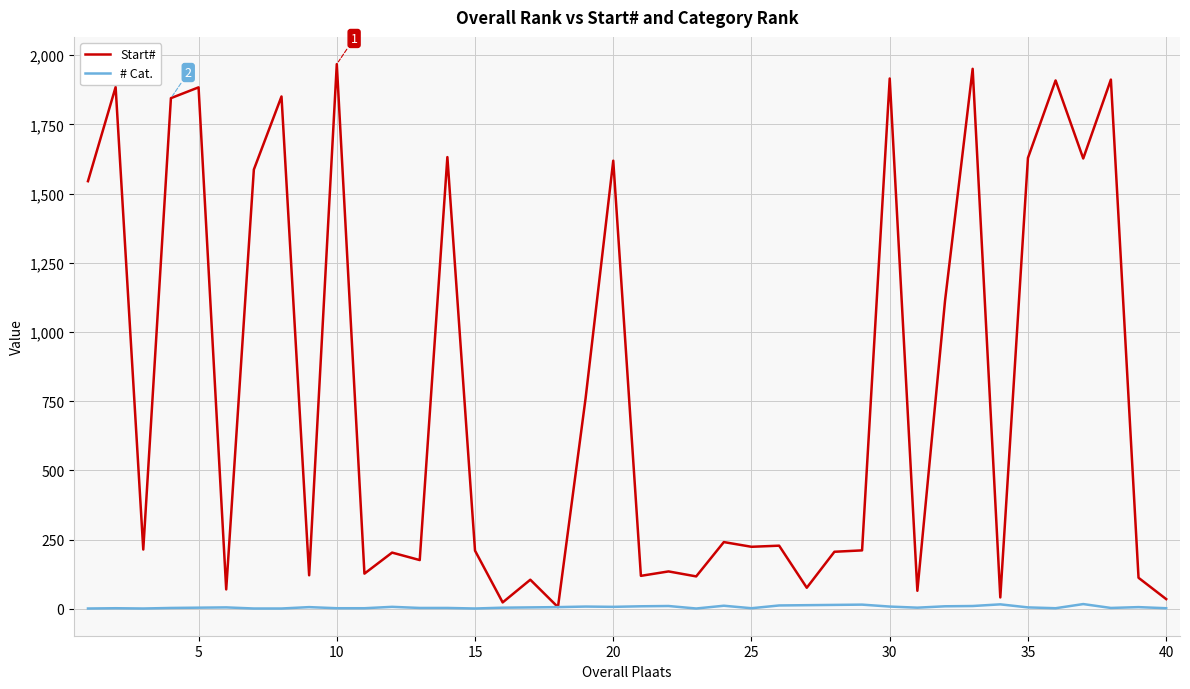

At how many categories does at least one series exceed 622?

17